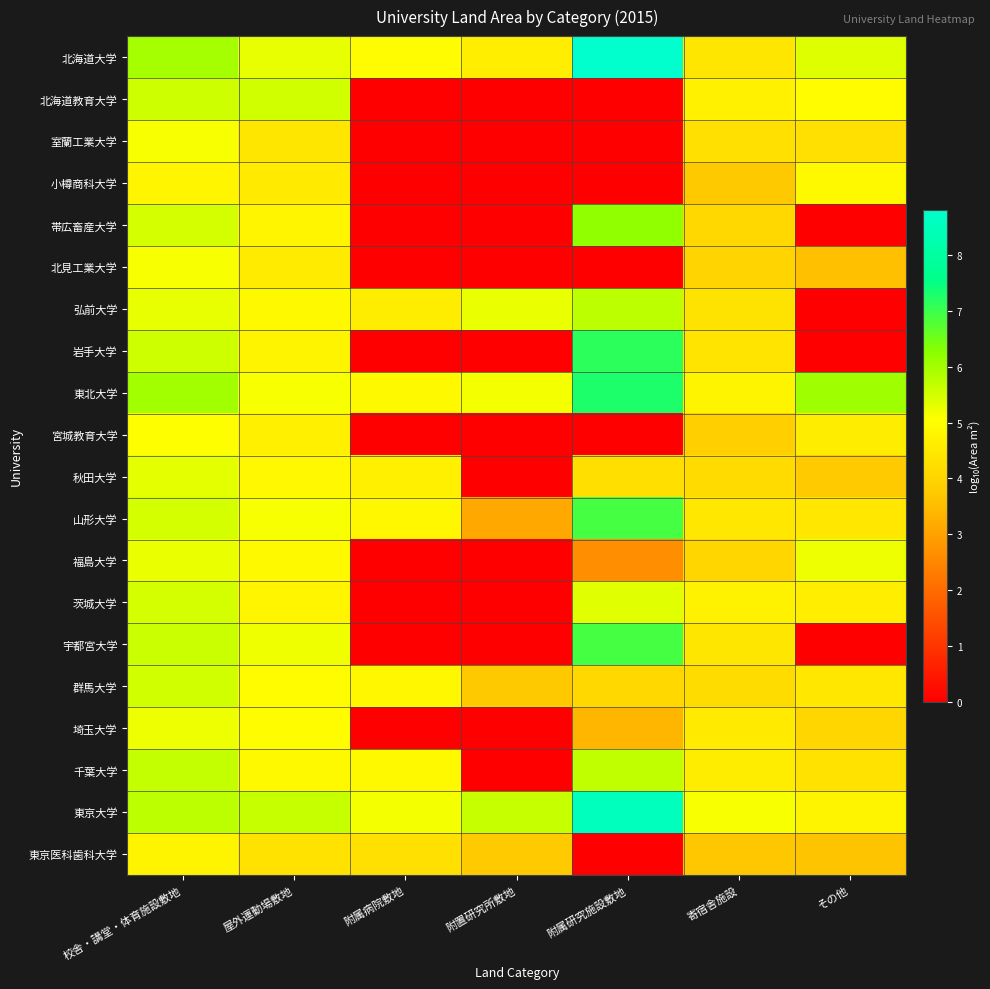

List the series in order of their peak value, lowest first.

東京医科歯科大学, 小樽商科大学, 宮城教育大学, 室蘭工業大学, 北見工業大学, 埼玉大学, 福島大学, 秋田大学, 茨城大学, 群馬大学, 北海道教育大学, 千葉大学, 弘前大学, 帯広畜産大学, 山形大学, 宇都宮大学, 岩手大学, 東北大学, 東京大学, 北海道大学